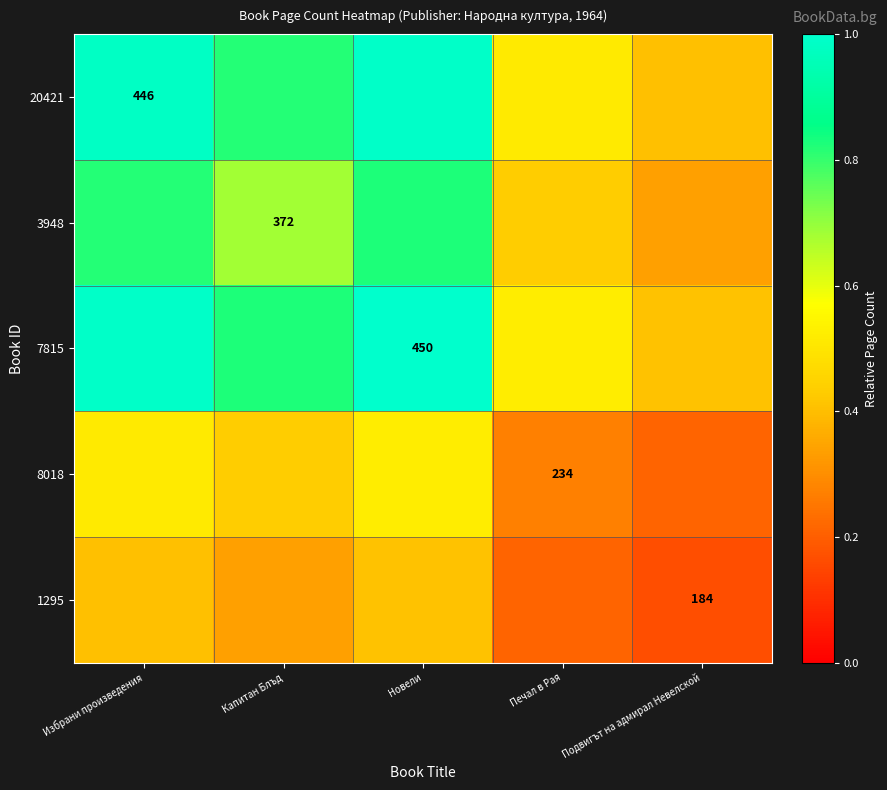

Which label corresponds to the smallest value in the chart?

Подвигът на адмирал Невелской